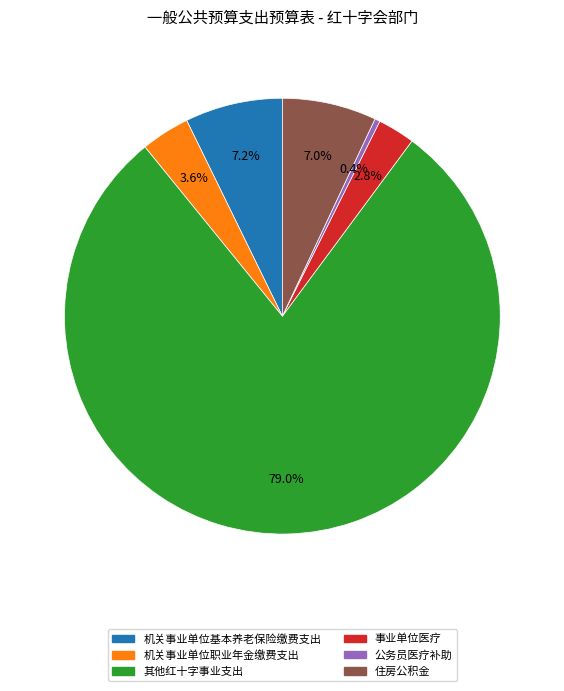

How many segments does this pie chart have?

6